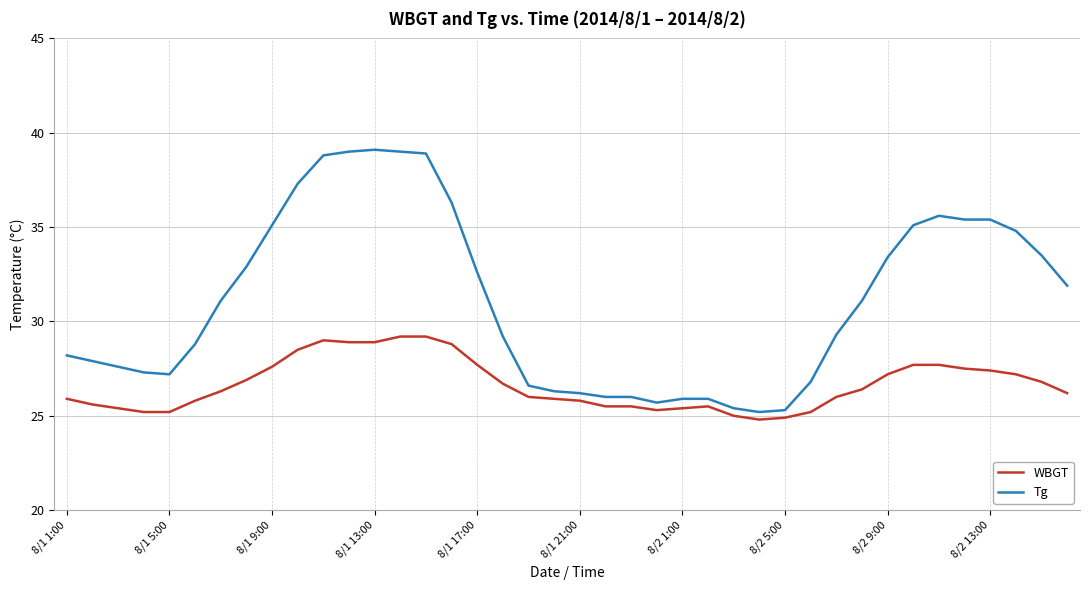

Which series has the largest range (max minus min)?

Tg